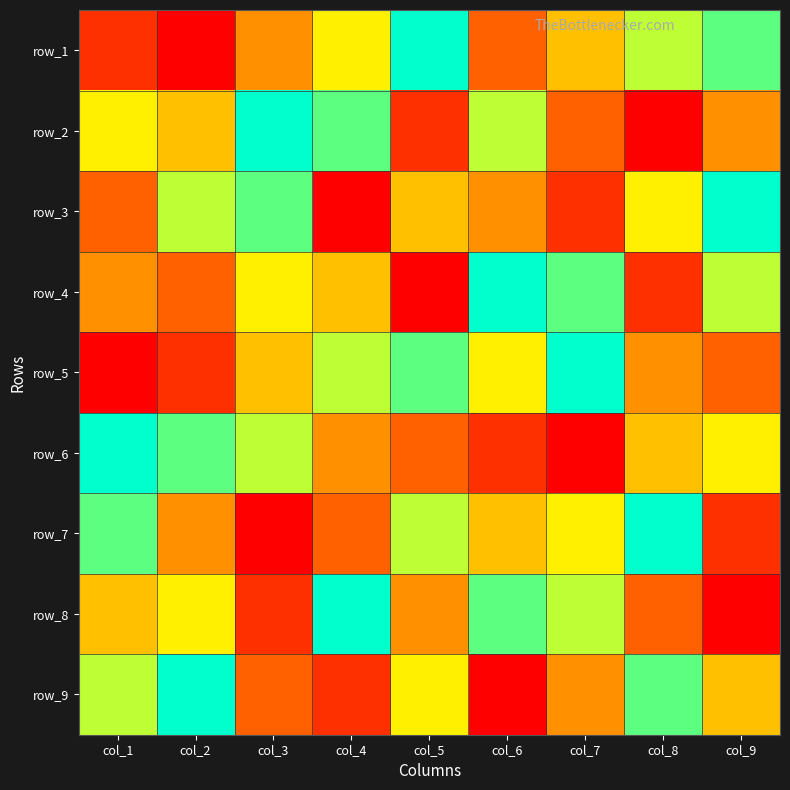

Count the number of data series in this chart.

9